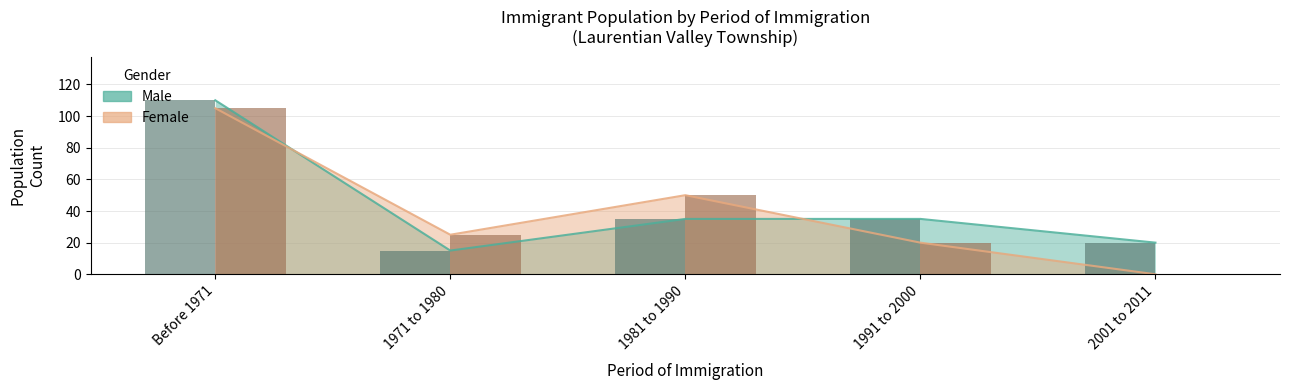

The value of Female at 1971 to 1980 is 25. True or false?

True